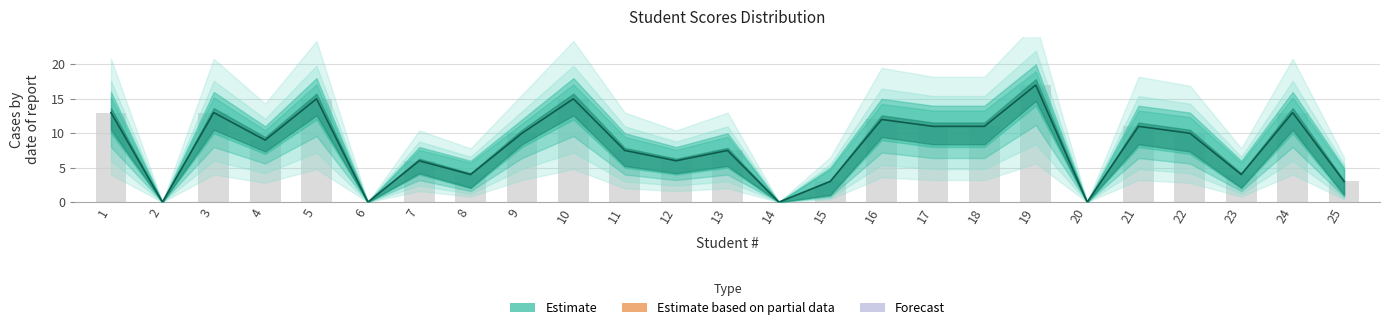

How many series are shown in this chart?

1